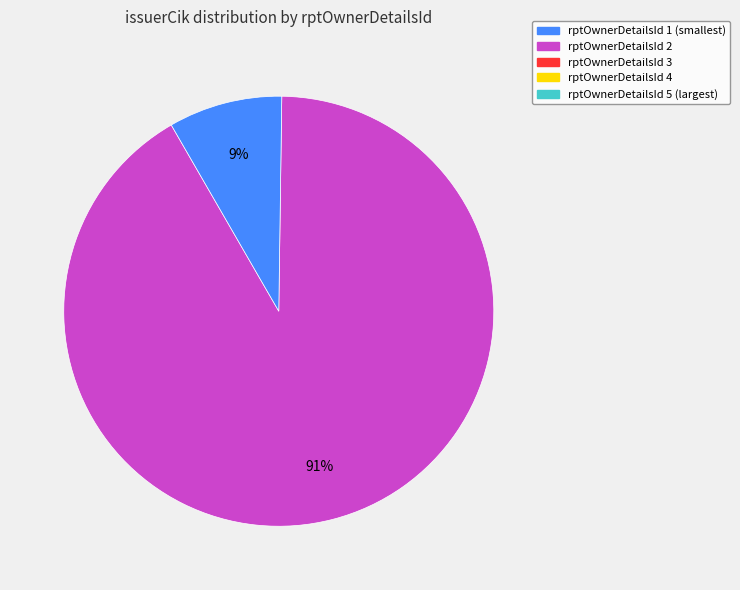

How many segments does this pie chart have?

2